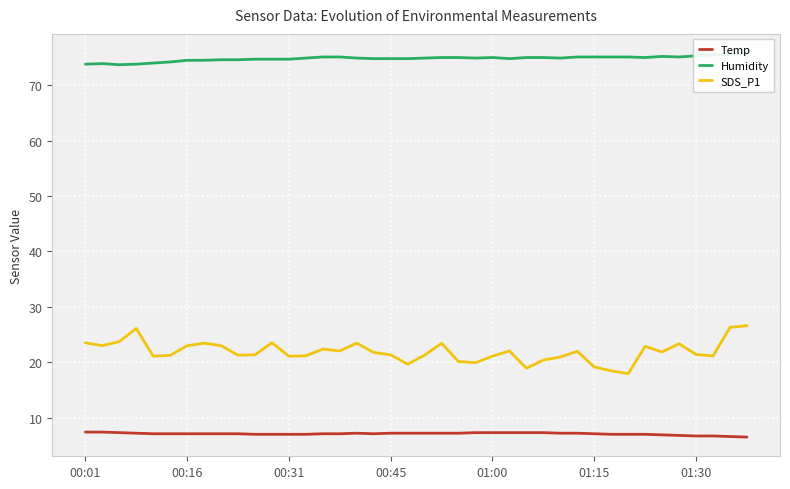

What is the total value across all series at 28?

103.1